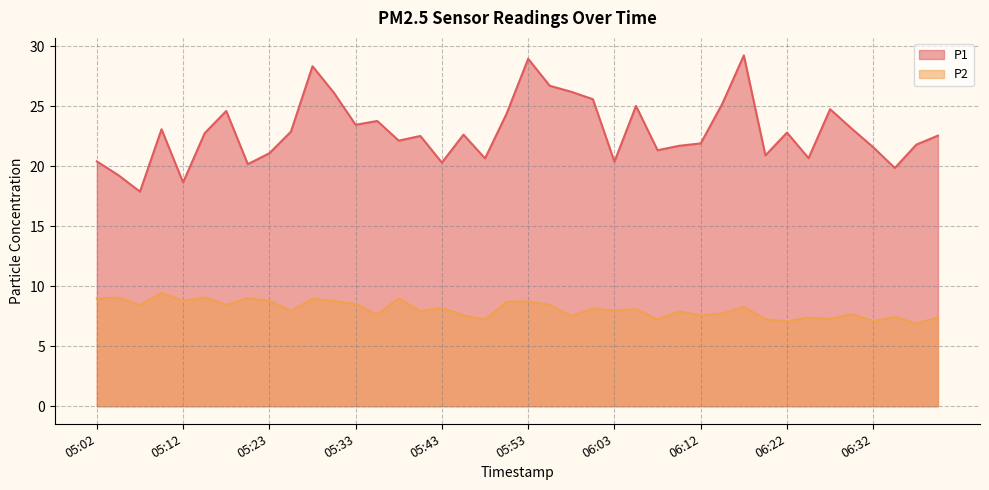

Where is the first local maximum for P2?

05:05